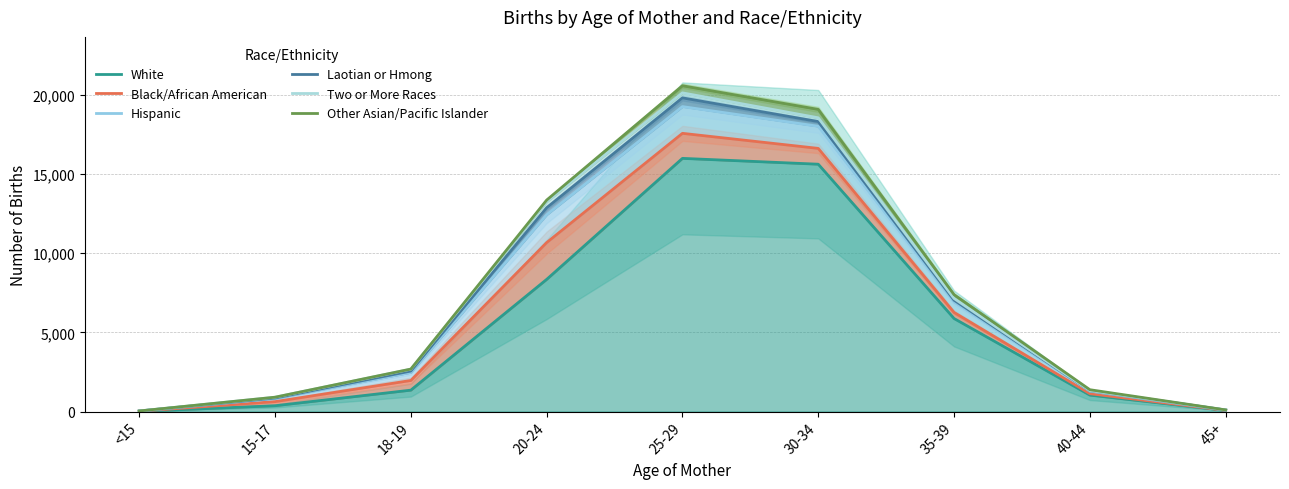

At which label does Laotian or Hmong first exceed 2559?

20-24